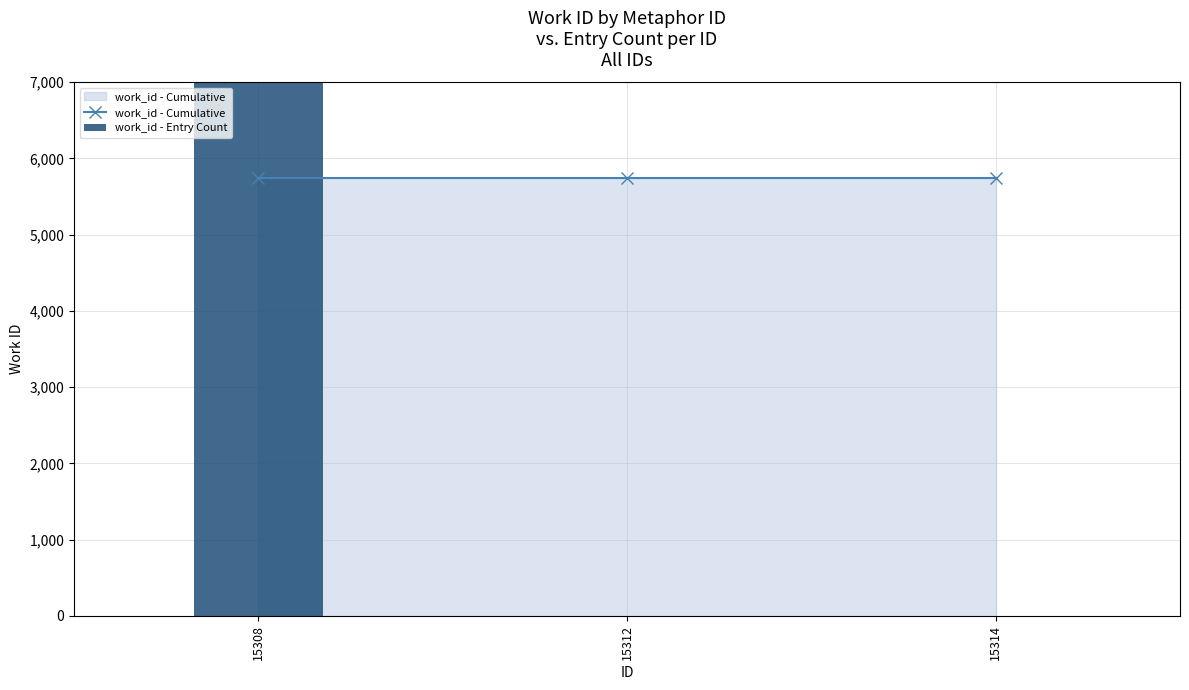

At which label is work_id - Entry Count closest to 143700?

15308